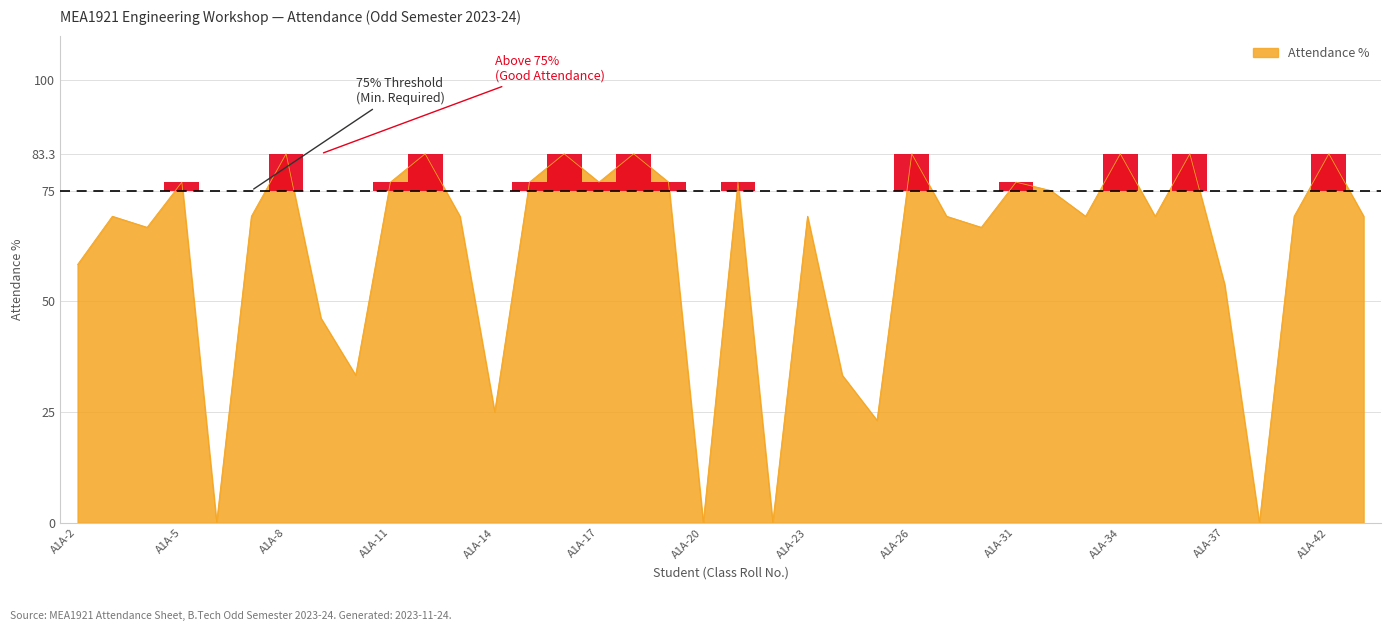

What is the maximum value shown in the chart?

83.3